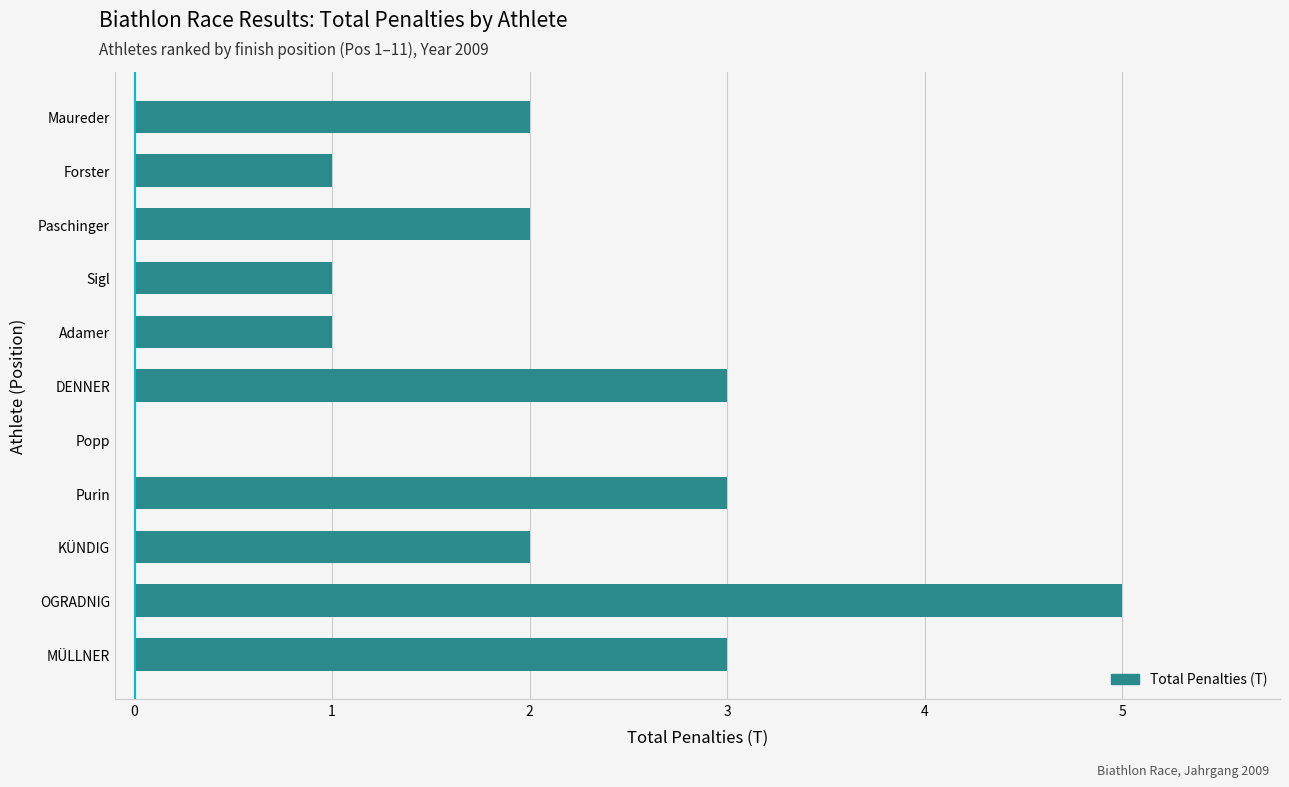

Approximately how many times larger is the value at Purin compared to DENNER?

1.0